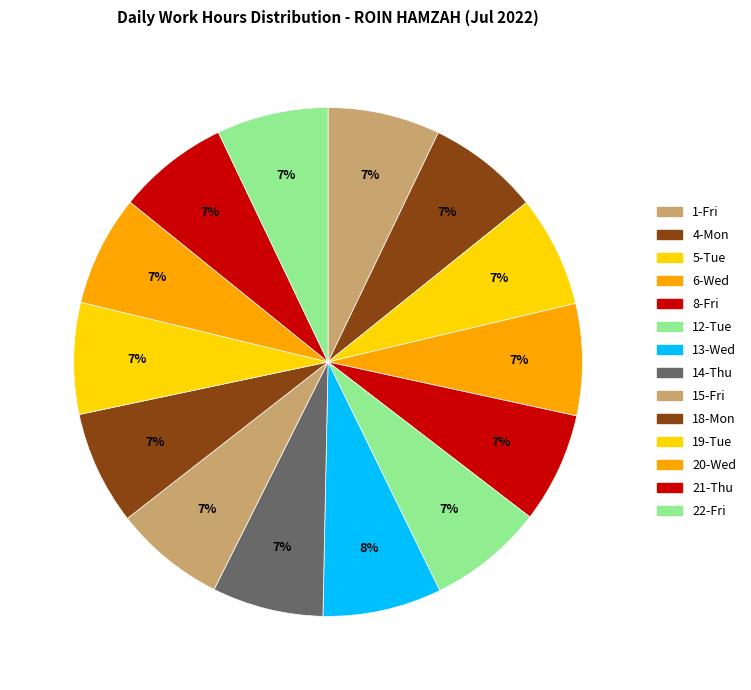

How many segments does this pie chart have?

14